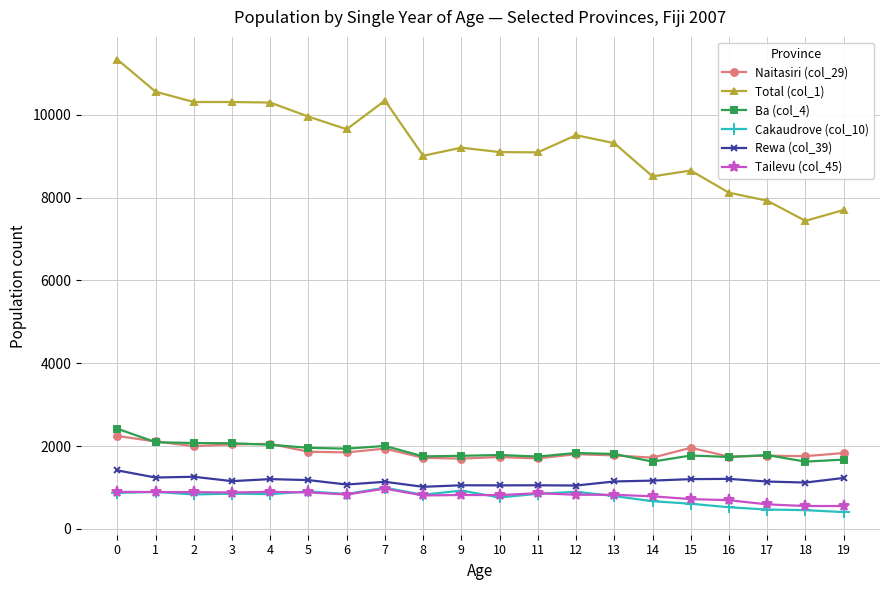

True or false: Ba (col_4) has a value of 875 at 8.

False